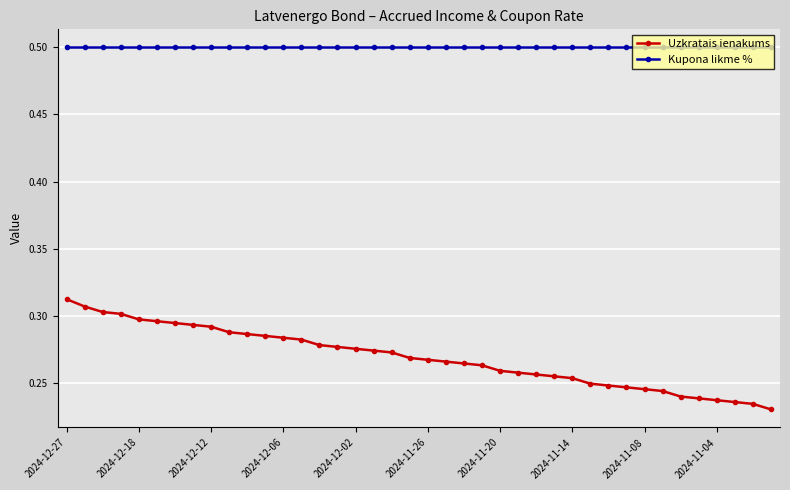

Does the chart have visible grid lines?

Yes